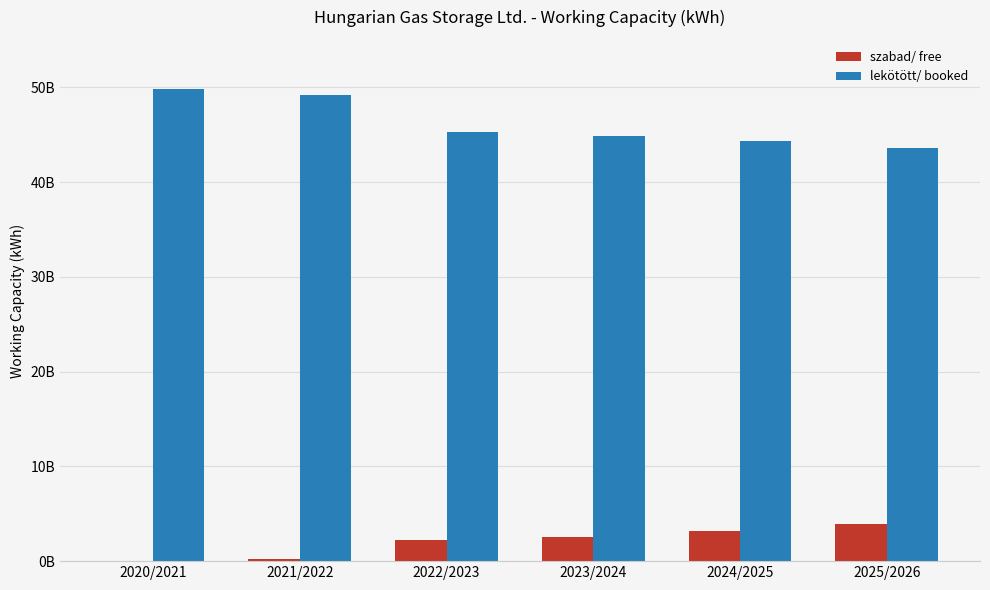

What is the label of the 4th bar from the left?

2023/2024